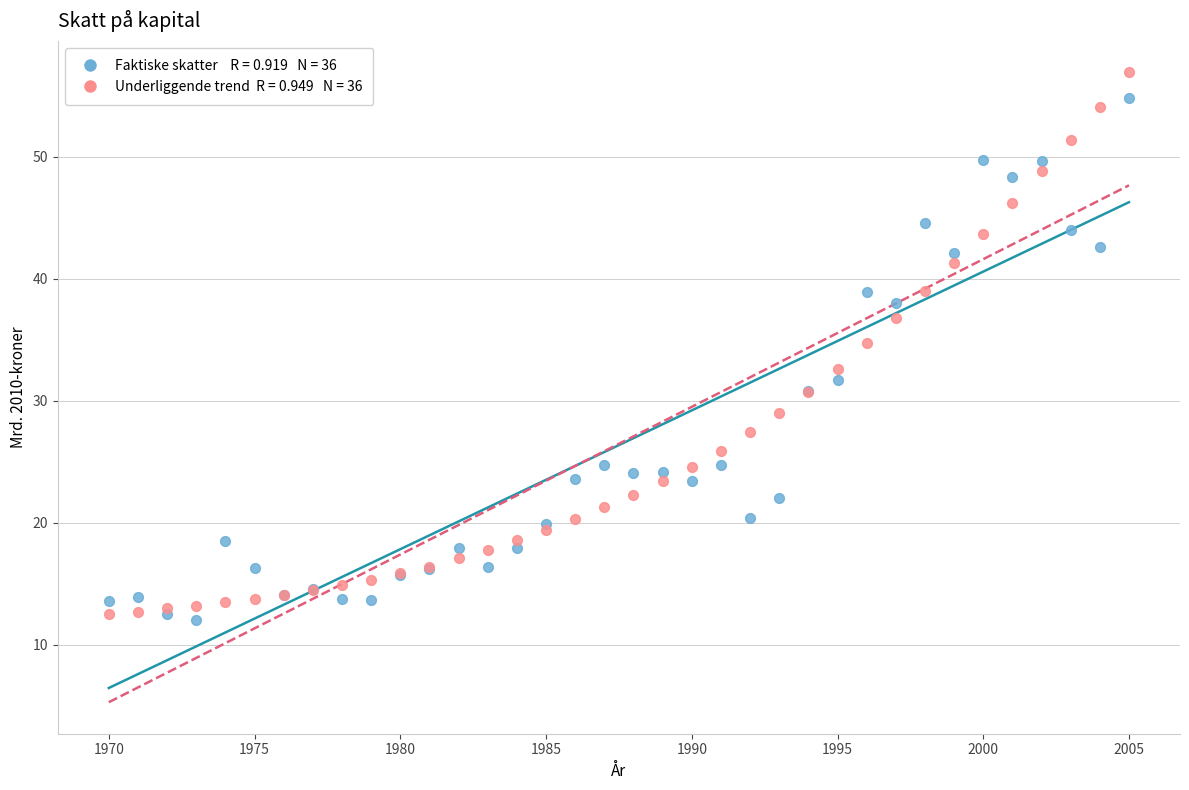

Across all series, what Y value is closest to 34?

34.7